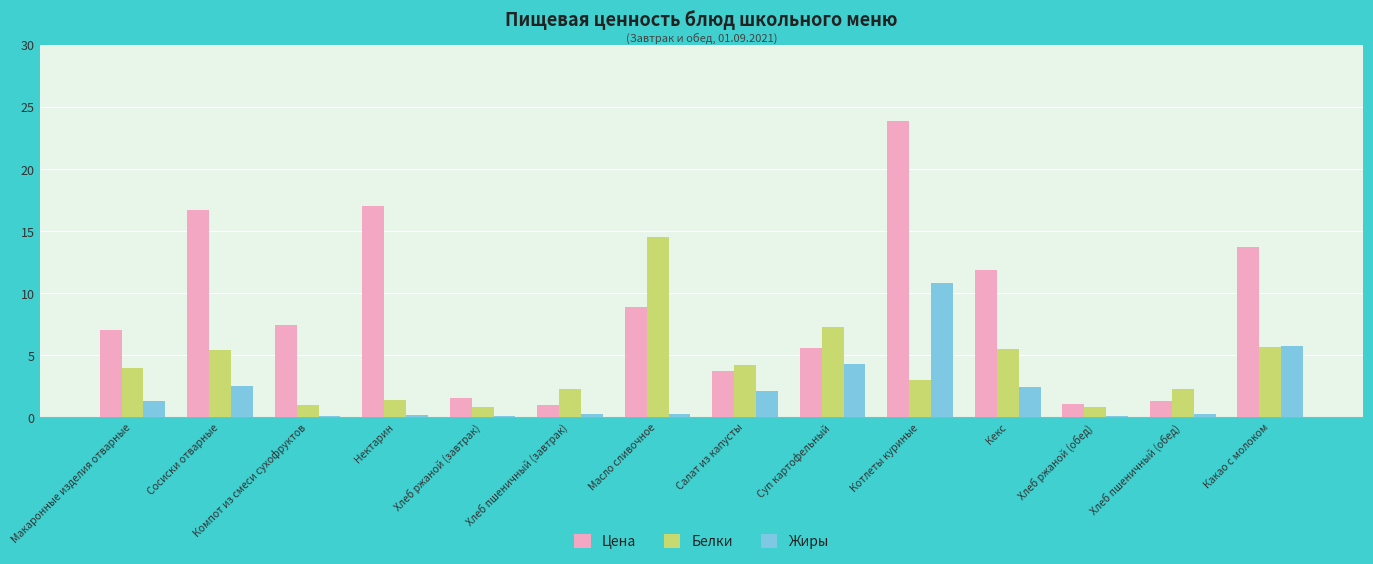

Is the value of Белки at Масло сливочное greater than the value of Цена at Сосиски отварные?

No